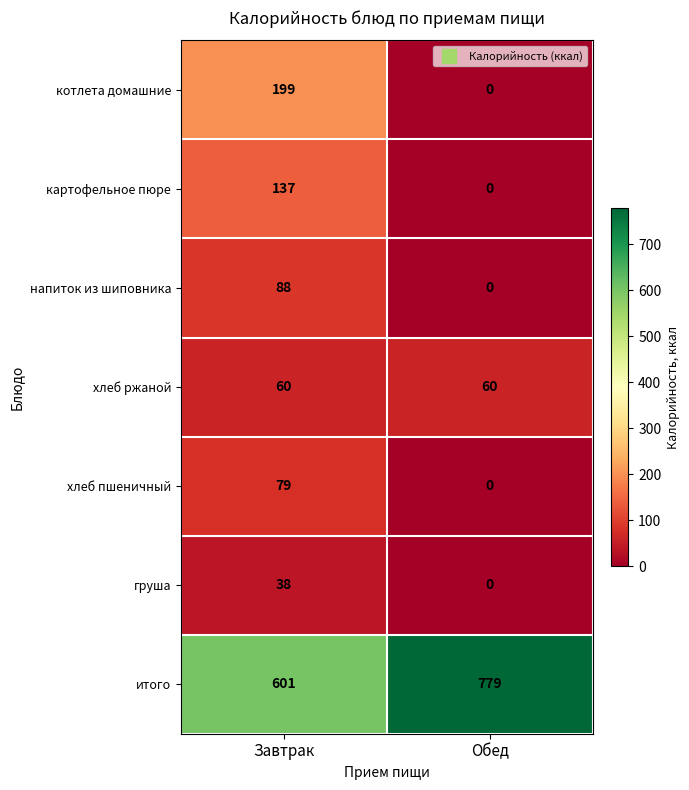

Between Завтрак and Обед, which series saw the biggest shift?

котлета домашние